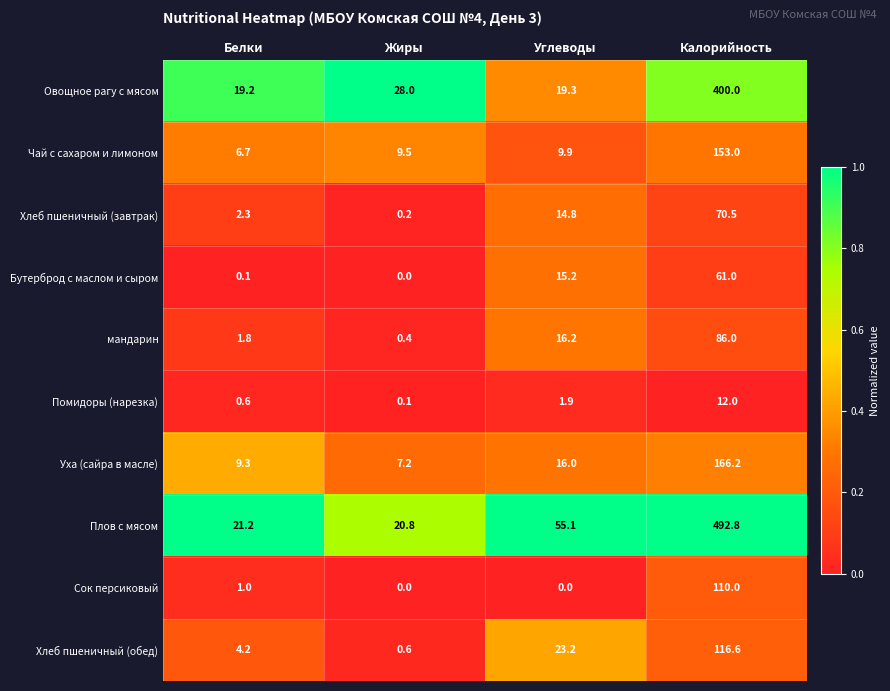

What is the difference between the Сок персиковый values at Углеводы and Калорийность?

110.0